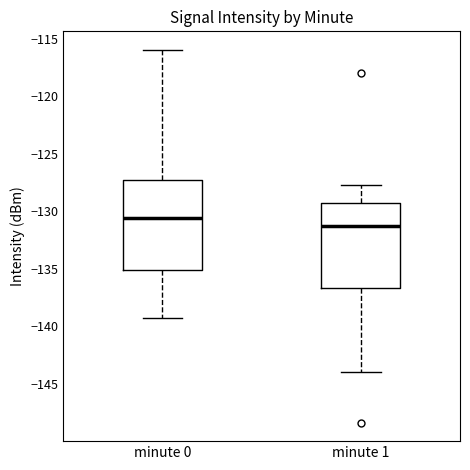

Where does the upper whisker of the box for minute 1 end on the y-axis? The values are not printed on the chart, so give them approximately, as read against the axis.

-127.5